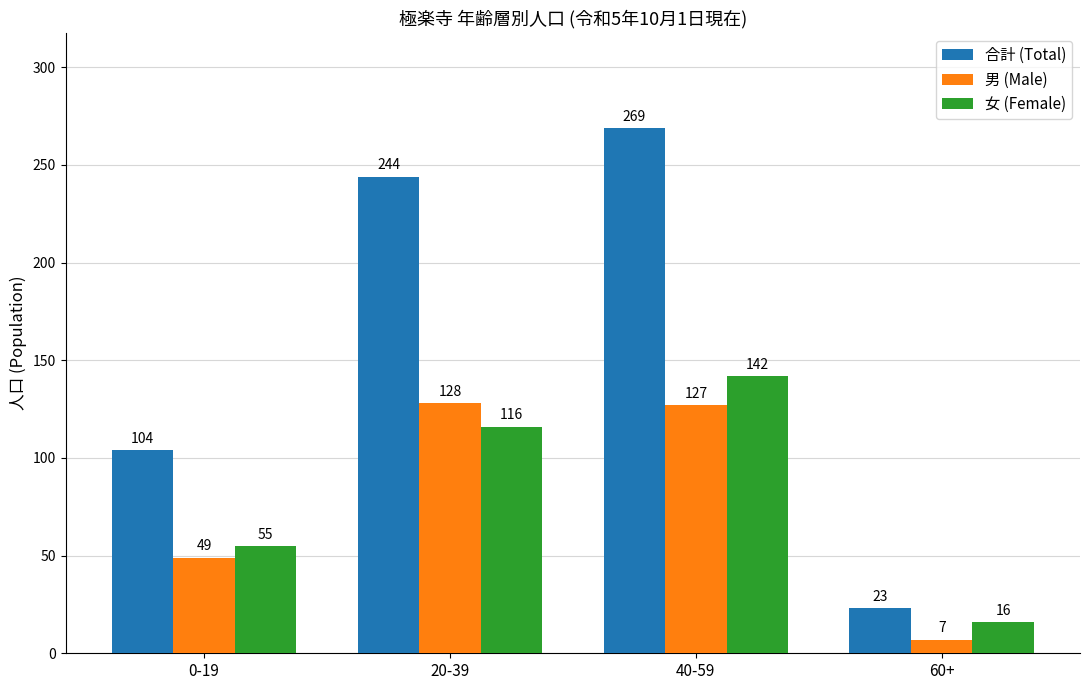

How many series are shown in this chart?

3